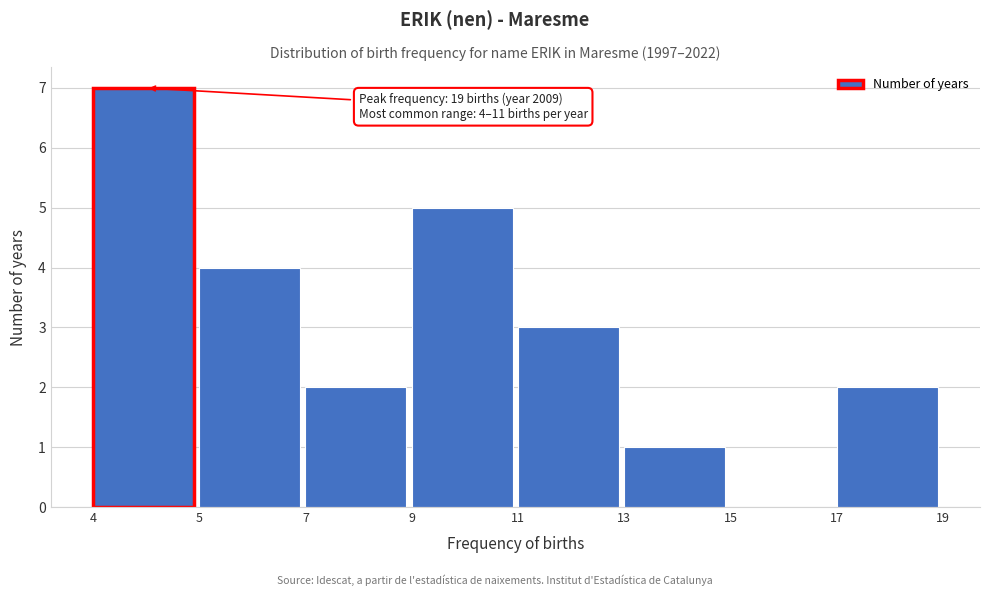

Reading left to right, transcribe all the data shown in this chart.

4=7	5=4	7=2	9=5	11=3	13=1	15=0	17=2